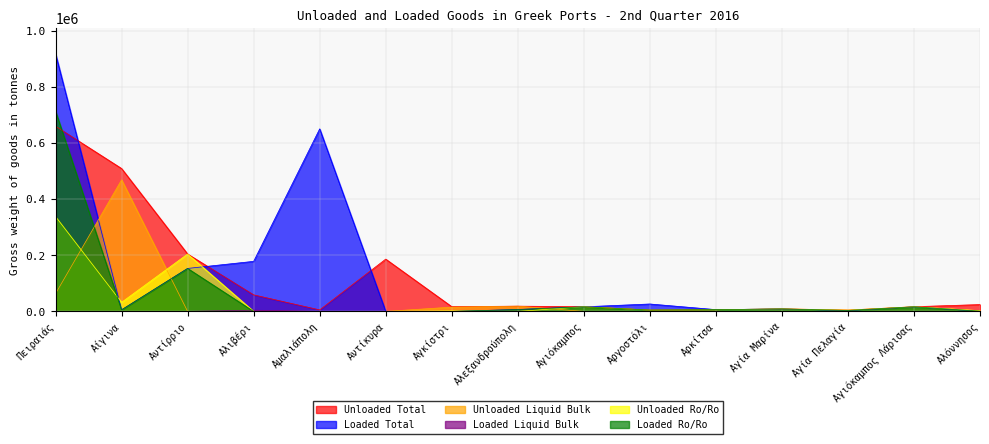

What is the total value across all series at Αγκίστρι?

33672